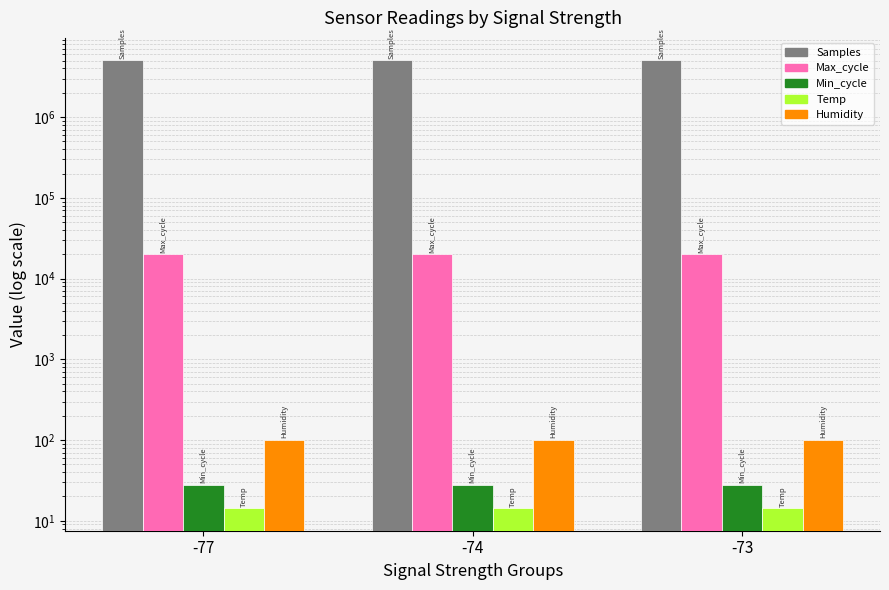

Reading right to left, list all the values displayed in this chart.

Samples: 5045977.3	5050231.6	5051387.0
Max_cycle: 19909.7	20021.8	19920.0
Min_cycle: 28.0	28.0	28.0
Temp: 14.3	14.3	14.3
Humidity: 99.9	99.9	99.9